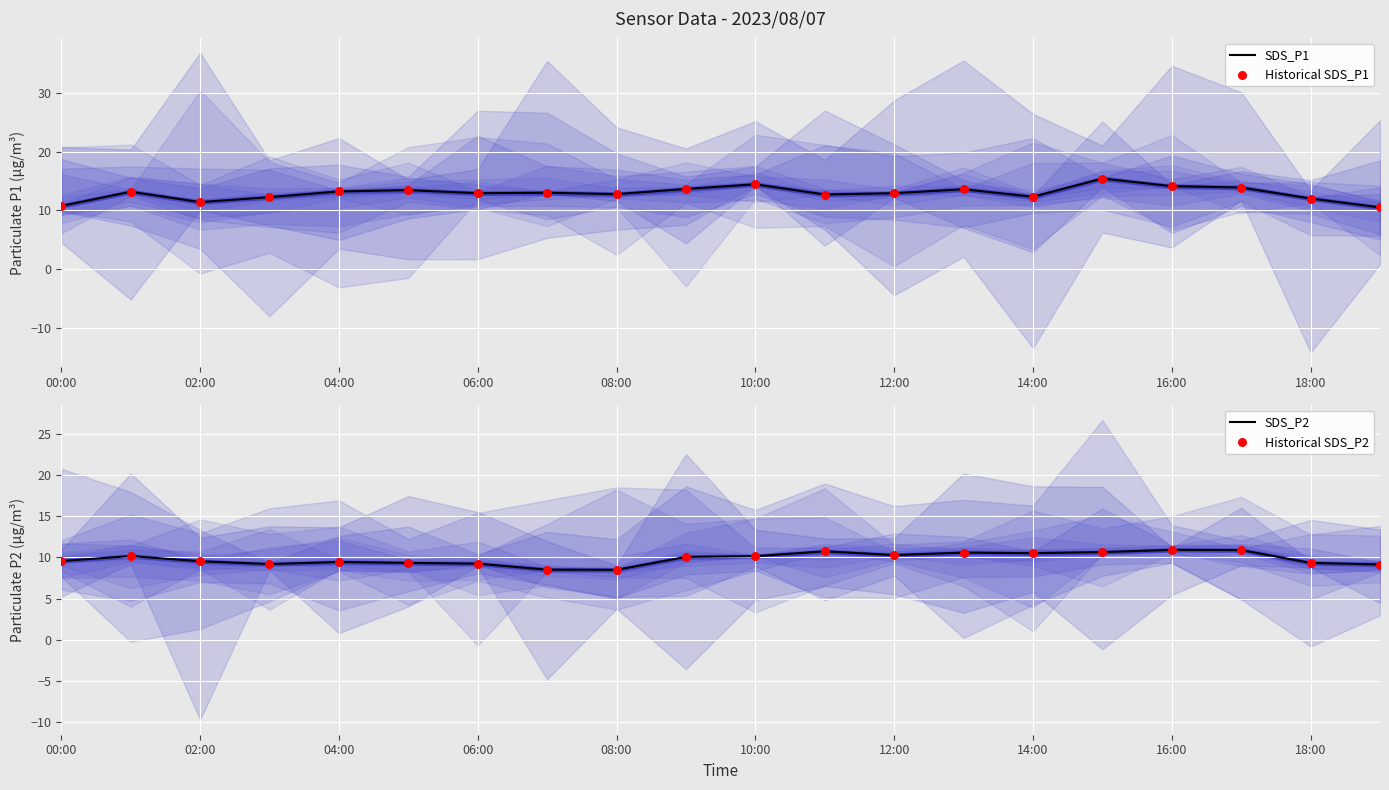

At how many categories does at least one series exceed 14?

3